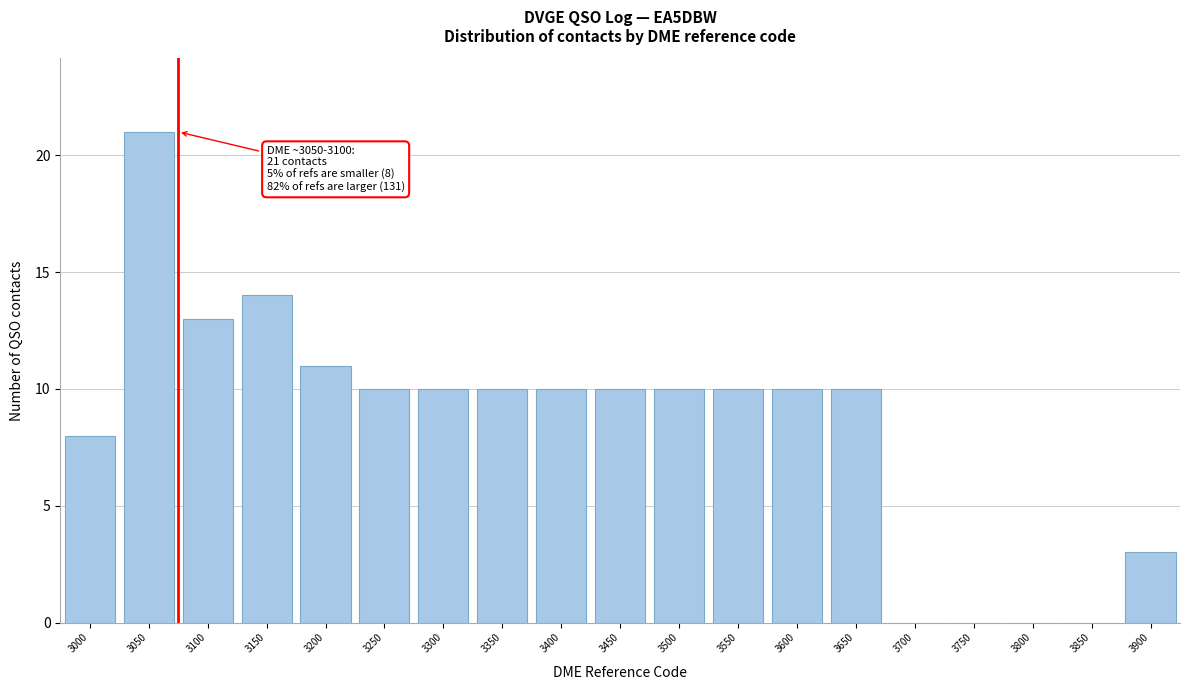

Reading left to right, transcribe all the data shown in this chart.

3000=8	3050=21	3100=13	3150=14	3200=11	3250=10	3300=10	3350=10	3400=10	3450=10	3500=10	3550=10	3600=10	3650=10	3700=0	3750=0	3800=0	3850=0	3900=3